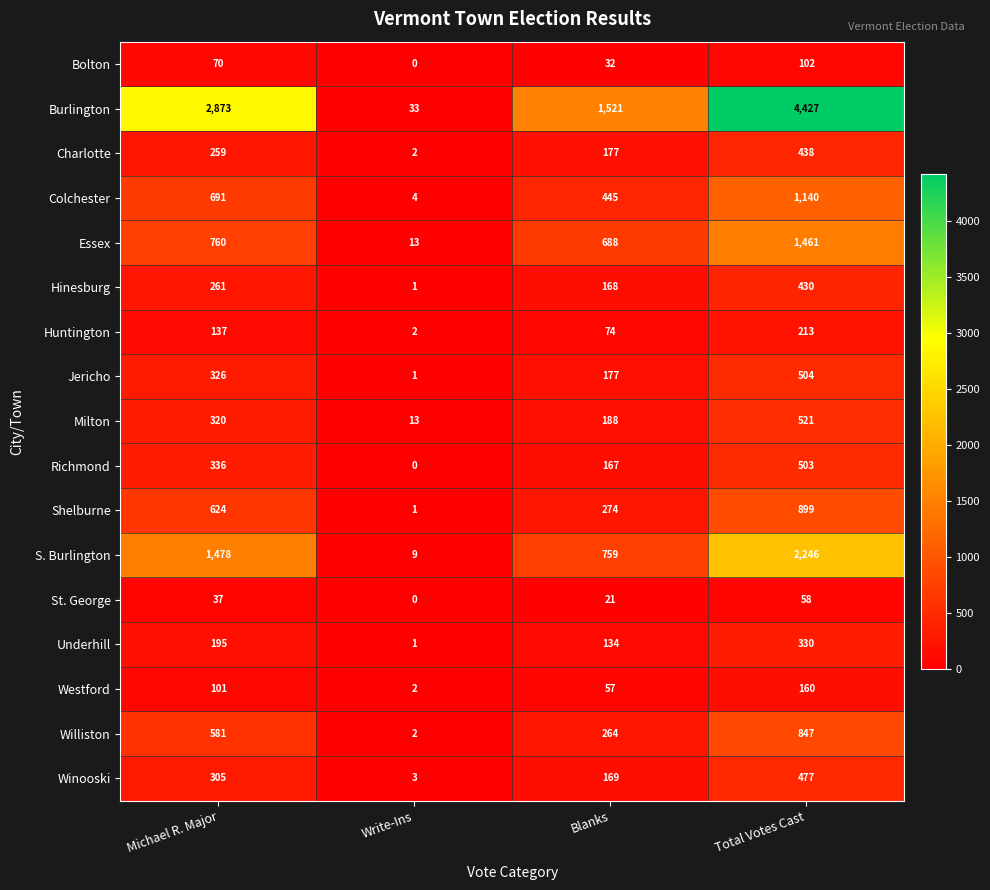

How many values in the Williston series are below 581?

2